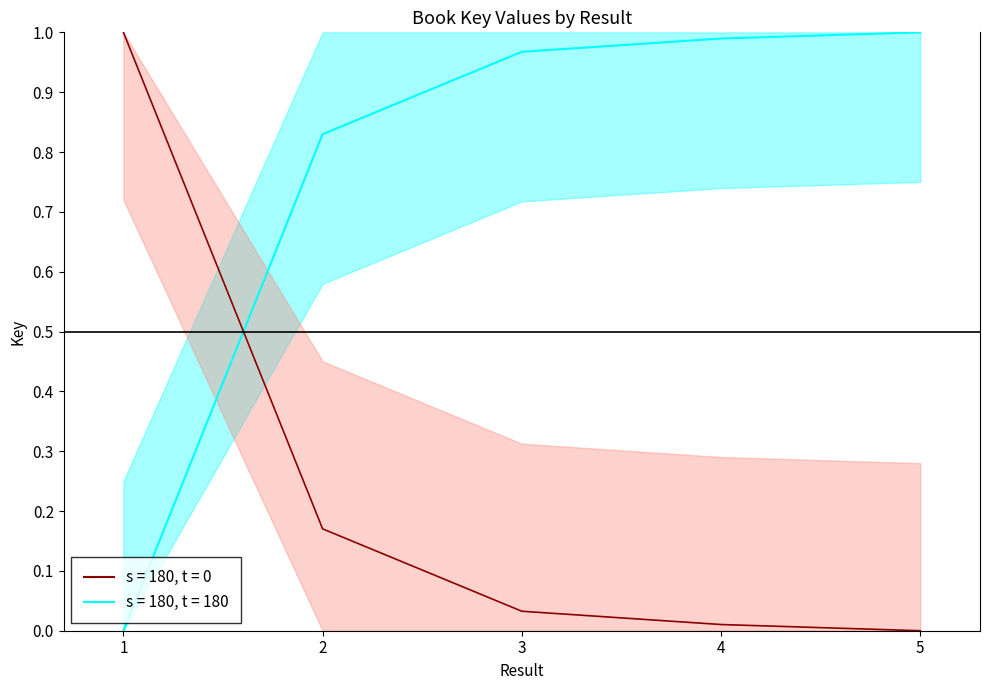

Is it true that the value at 5 is 1.0?

True